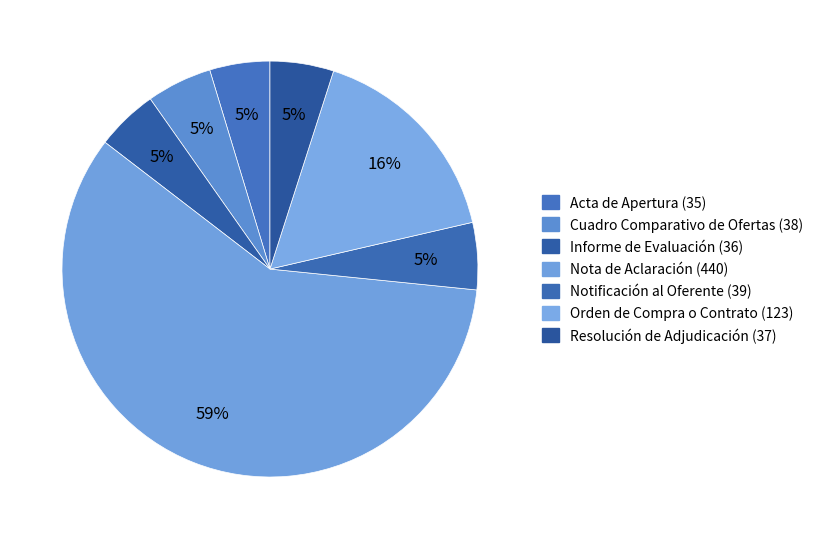

Count the number of slices in the pie.

7